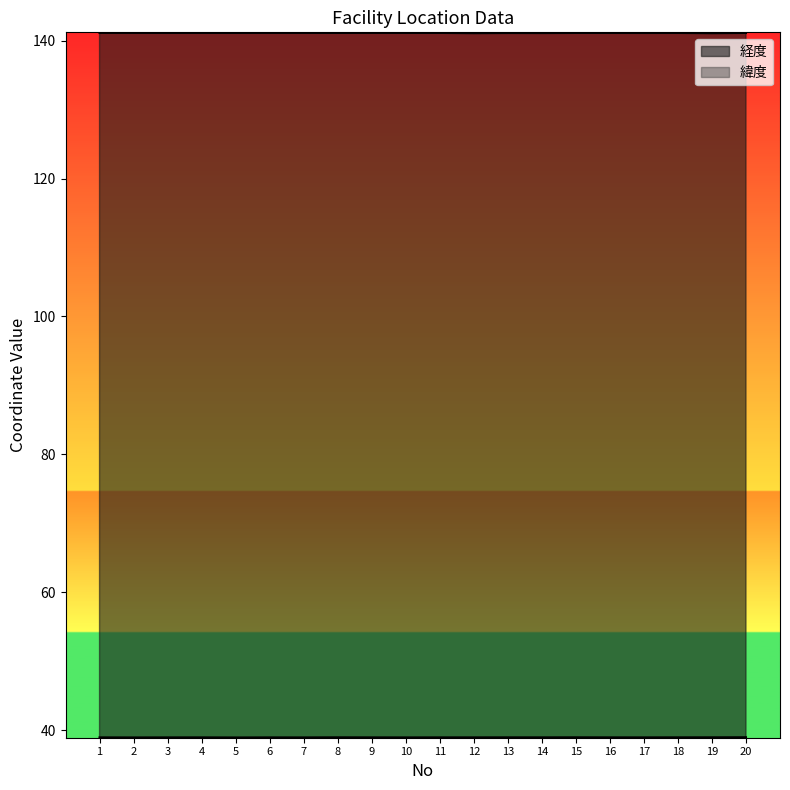

At which category is the sum across all series the highest?

20